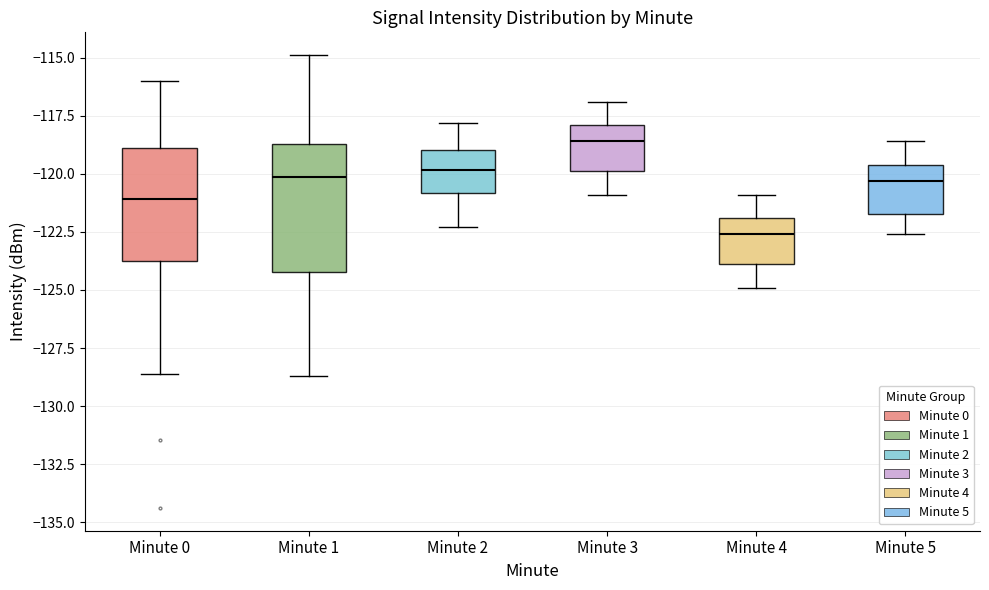

Reading left to right, read every box against the y-axis: the position of its median line, the range the box covers, and the ends of its whiskers. The values are not printed on the chart, so give them approximately, as read against the axis.

Minute 0: median -121.0, box -123.5 to -119.0, whiskers -128.5 to -116.0
Minute 1: median -120.0, box -124.0 to -118.5, whiskers -128.5 to -115.0
Minute 2: median -120.0, box -121.0 to -119.0, whiskers -122.5 to -118.0
Minute 3: median -118.5, box -120.0 to -118.0, whiskers -121.0 to -117.0
Minute 4: median -122.5, box -124.0 to -122.0, whiskers -125.0 to -121.0
Minute 5: median -120.5, box -121.5 to -119.5, whiskers -122.5 to -118.5